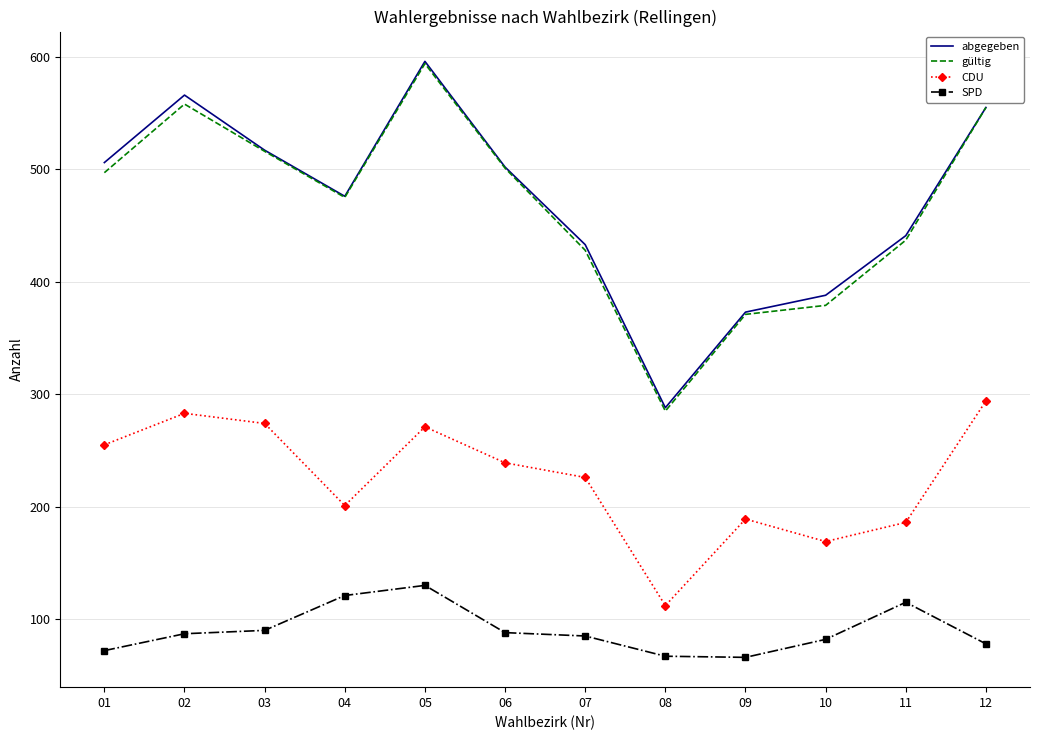

What is the maximum value for CDU?

294